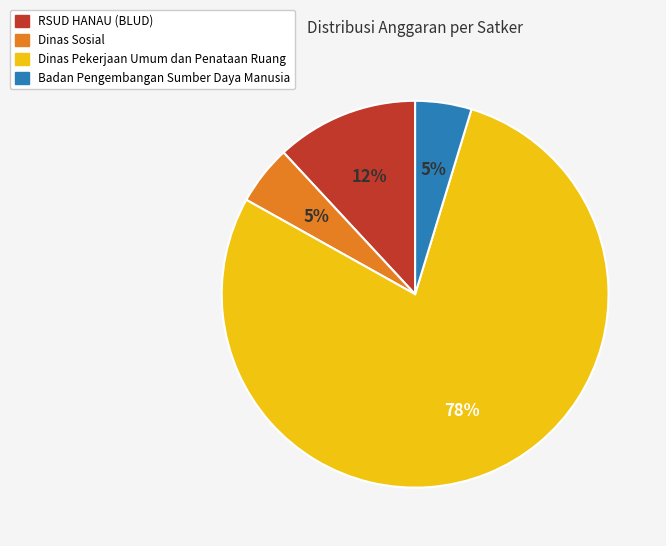

Does any single category account for the majority?

Yes